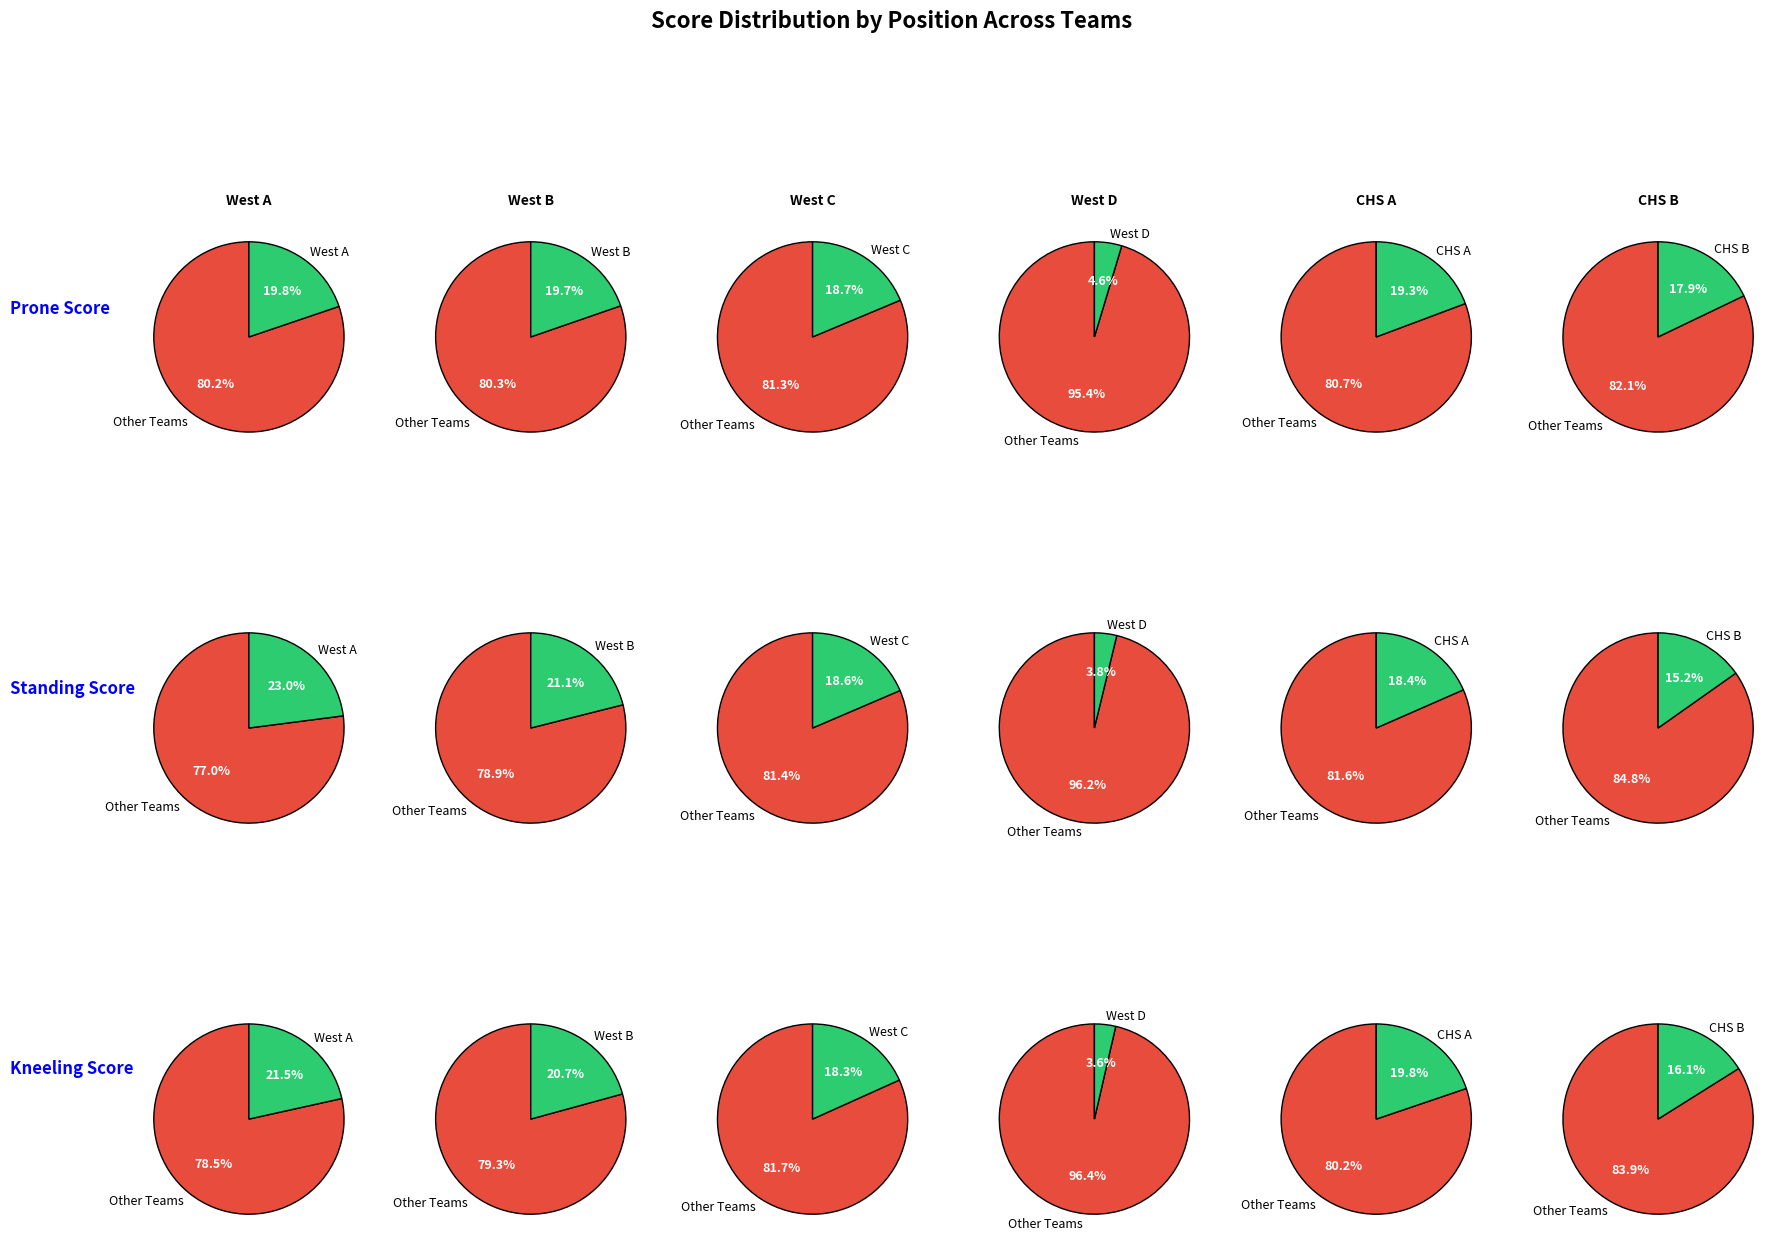

Is it true that Hollingsworth is 1% of the pie?

False